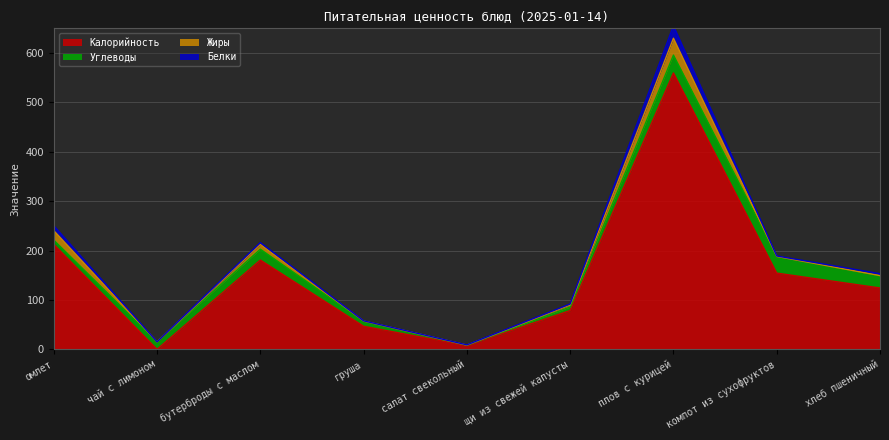

Reading left to right, extract all data points from this chart.

Калорийность: омлет=212.7	чай с лимоном=0.3	бутерброды с маслом=181.0	груша=47.0	салат свекольный=7.8	щи из свежей капусты=78.8	плов с курицей=559.7	компот из сухофруктов=154.6	хлеб пшеничный=124.5
Белки: омлет=10.1	чай с лимоном=0.0	бутерброды с маслом=3.8	груша=0.4	салат свекольный=0.5	щи из свежей капусты=2.0	плов с курицей=25.4	компот из сухофруктов=0.9	хлеб пшеничный=3.8
Жиры: омлет=19.1	чай с лимоном=0.0	бутерброды с маслом=9.7	груша=0.3	салат свекольный=0.1	щи из свежей капусты=4.2	плов с курицей=34.1	компот из сухофруктов=0.1	хлеб пшеничный=0.5
Углеводы: омлет=8.7	чай с лимоном=15.2	бутерброды с маслом=22.0	груша=10.3	салат свекольный=1.0	щи из свежей капусты=7.1	плов с курицей=36.1	компот из сухофруктов=33.8	хлеб пшеничный=24.6